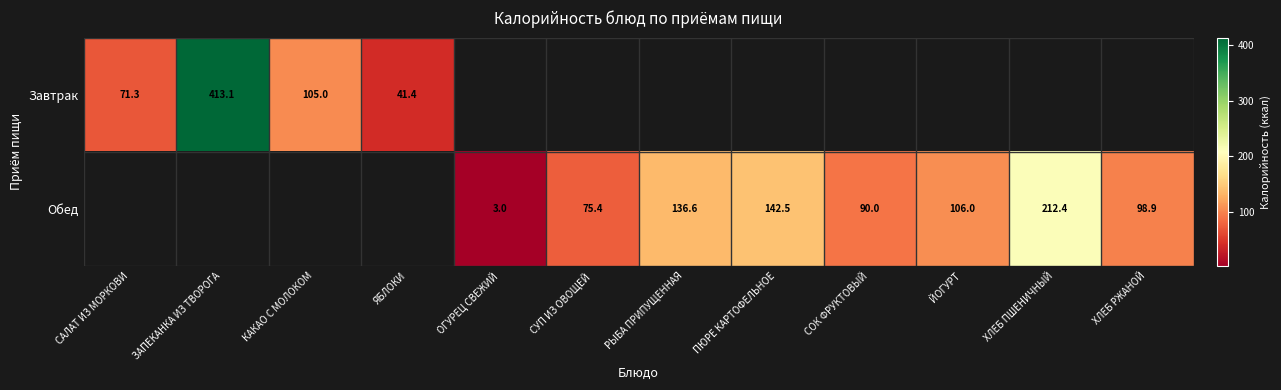

True or false: Обед has a value of 106.0 at ЙОГУРТ.

True